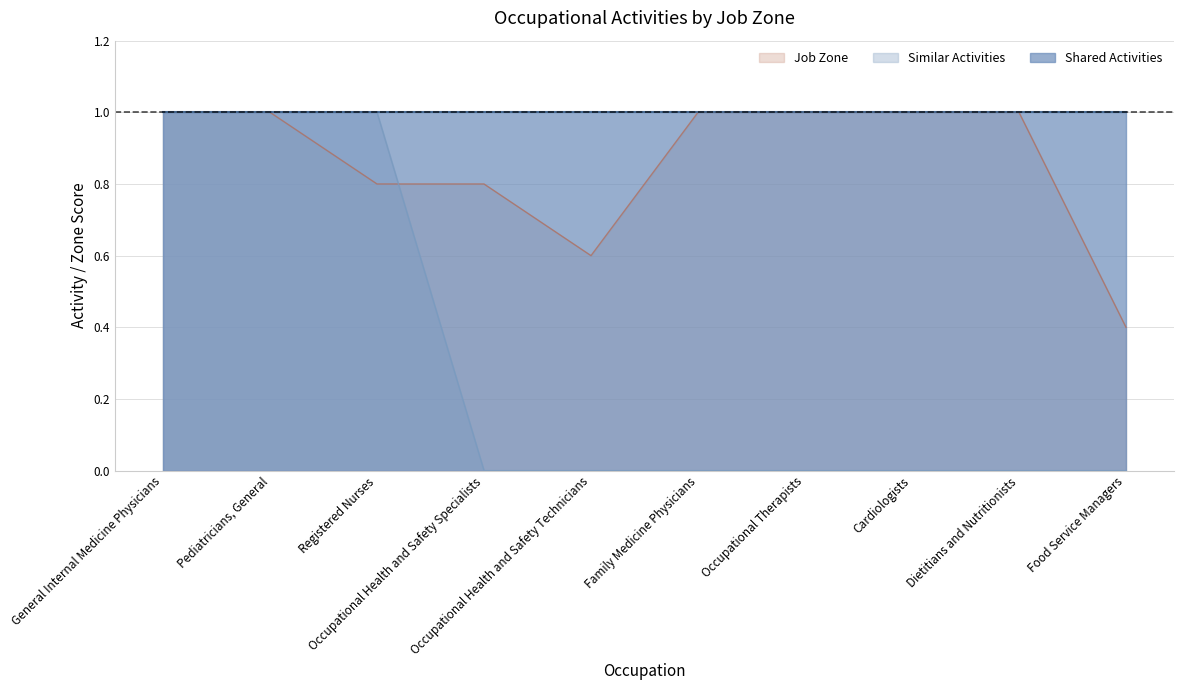

What is the maximum value for Similar Activities?

1.0